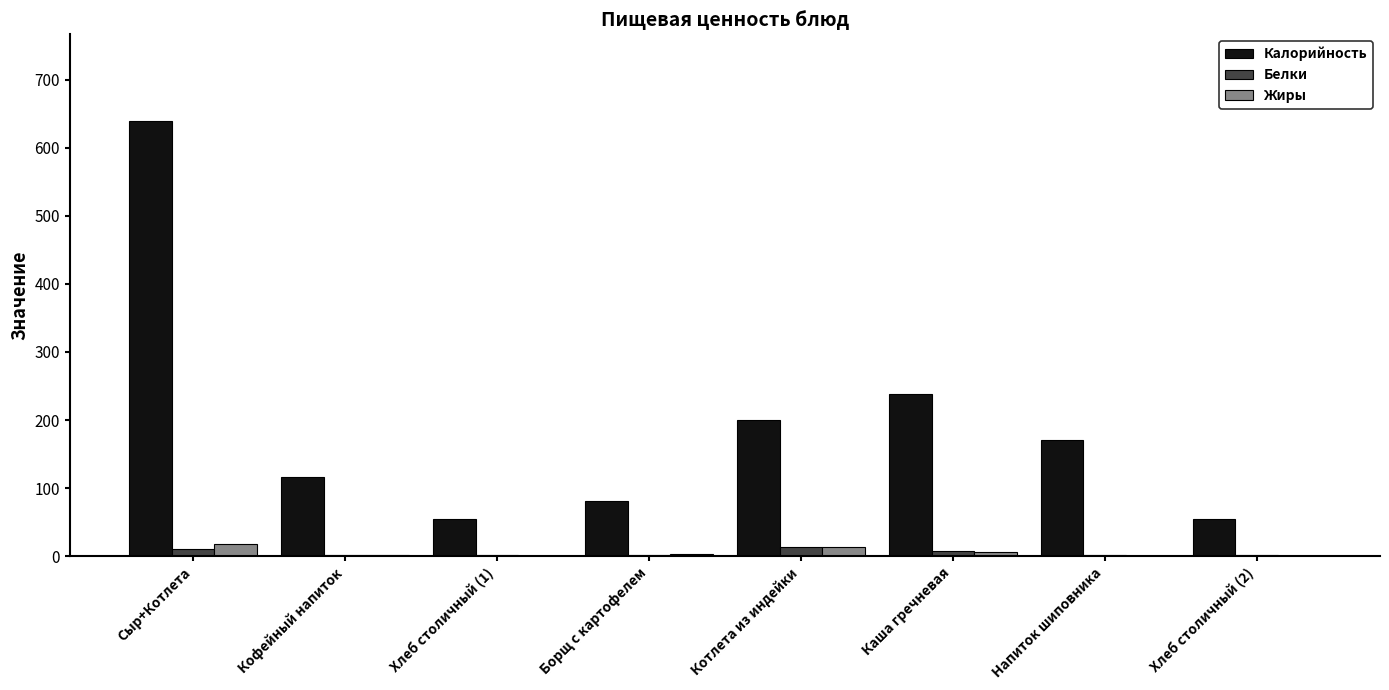

Which category has the highest value across all series?

Сыр+Котлета